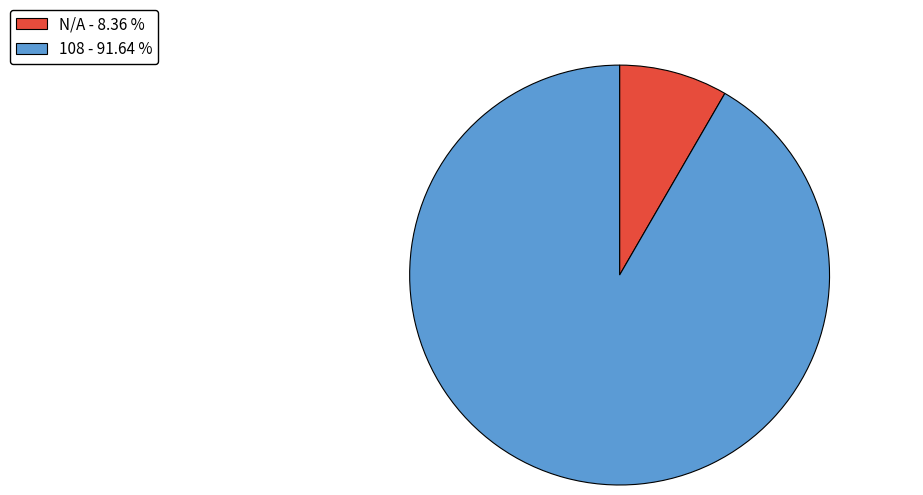

Which slice is the largest?

108